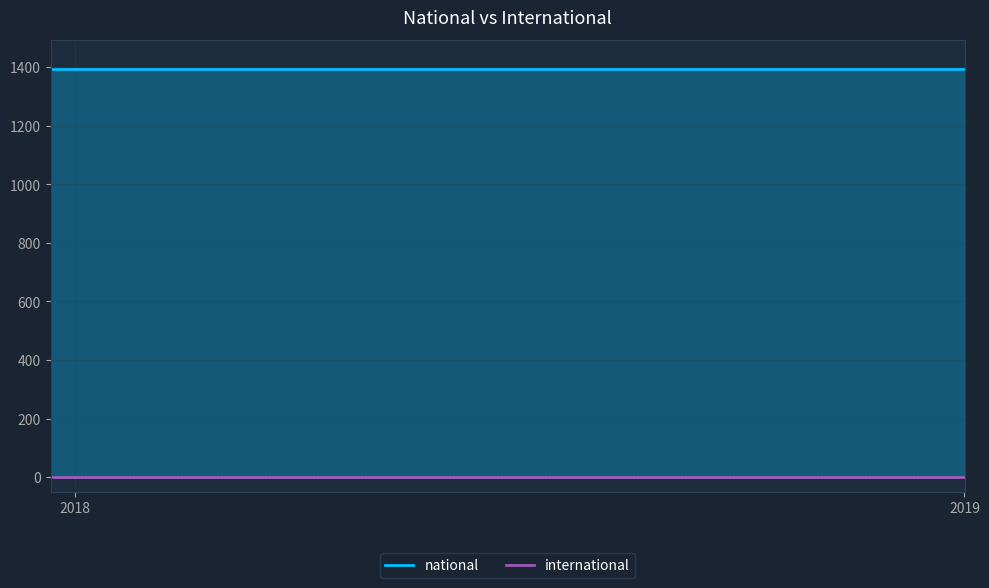

Which category has the highest value in the international series?

2017-12-22